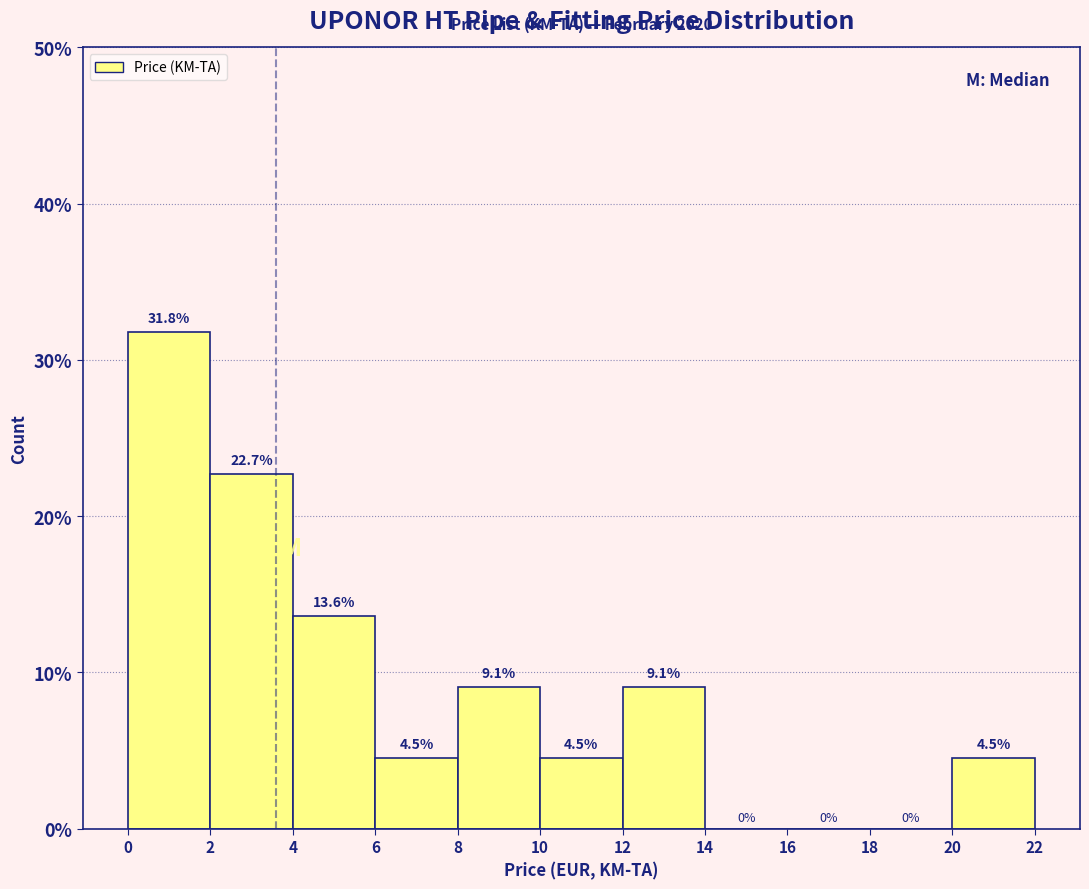

What is the height of the bar covering 4 to 6 on the x-axis?

13.6